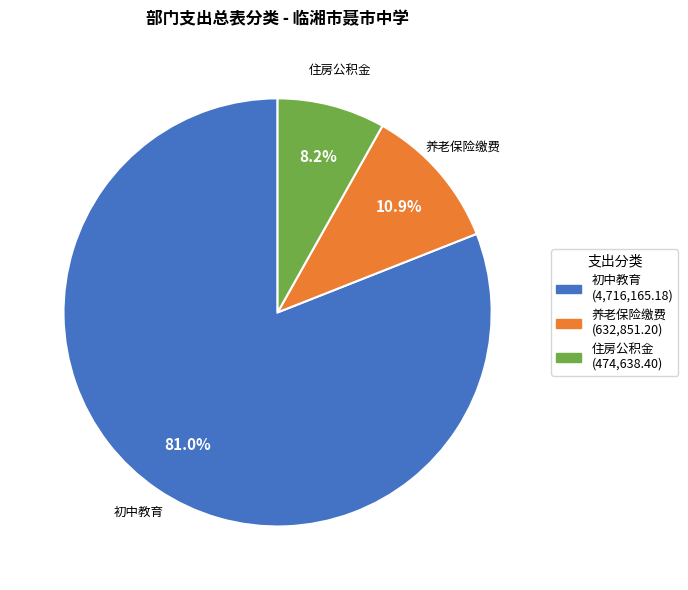

True or false: 初中教育 accounts for 91% of the total.

False